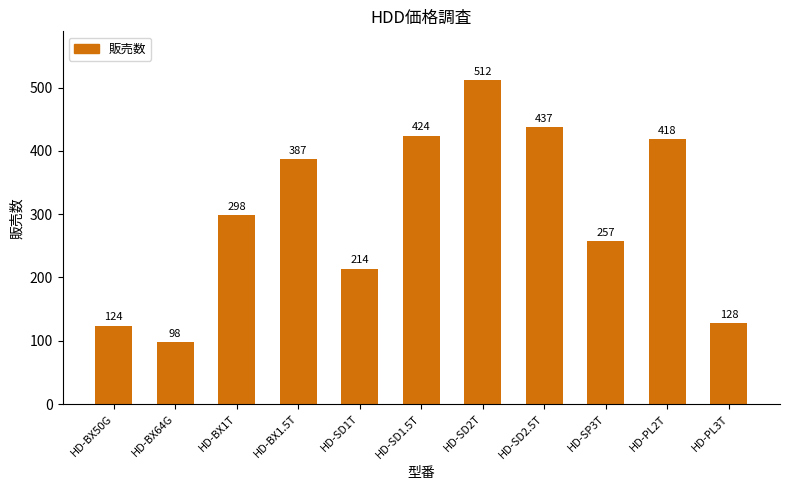

Which label corresponds to the smallest value in the chart?

HD-BX64G